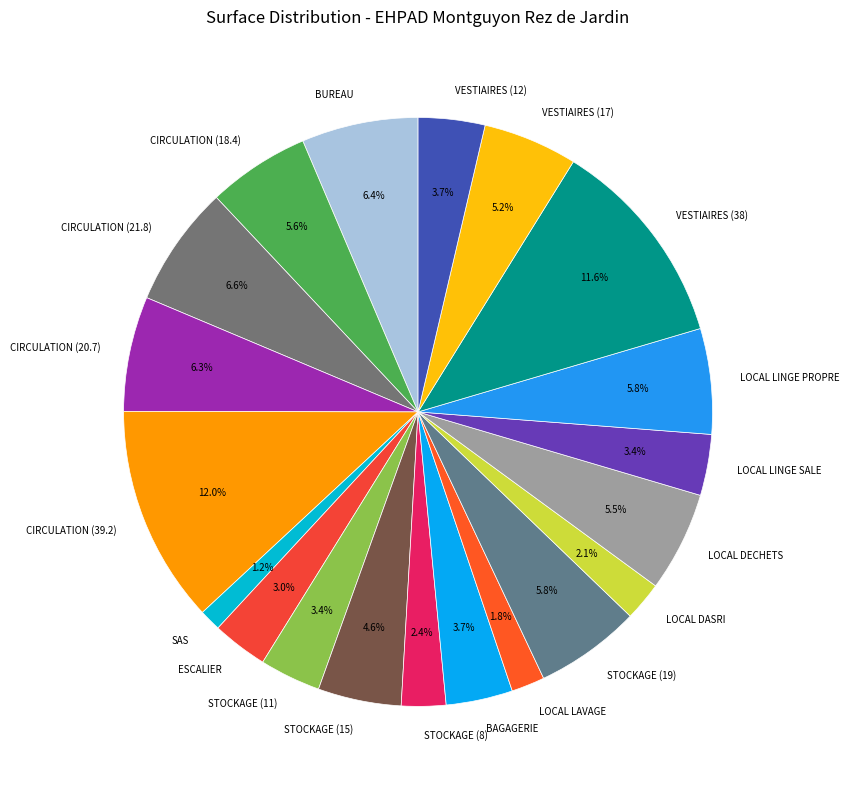

To the nearest percent, what is the difference between the largest and smallest slice percentages?

11%